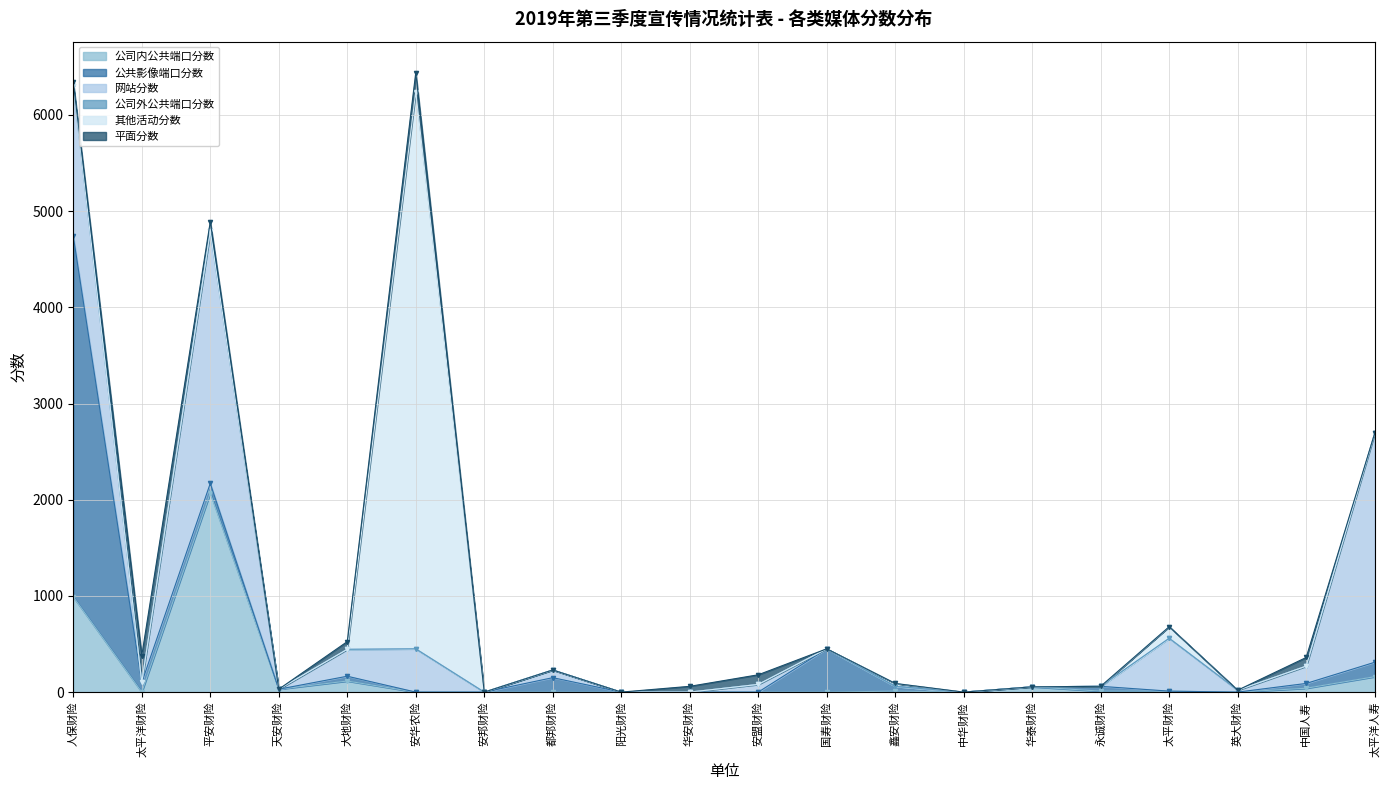

How many lines are shown in the chart?

6